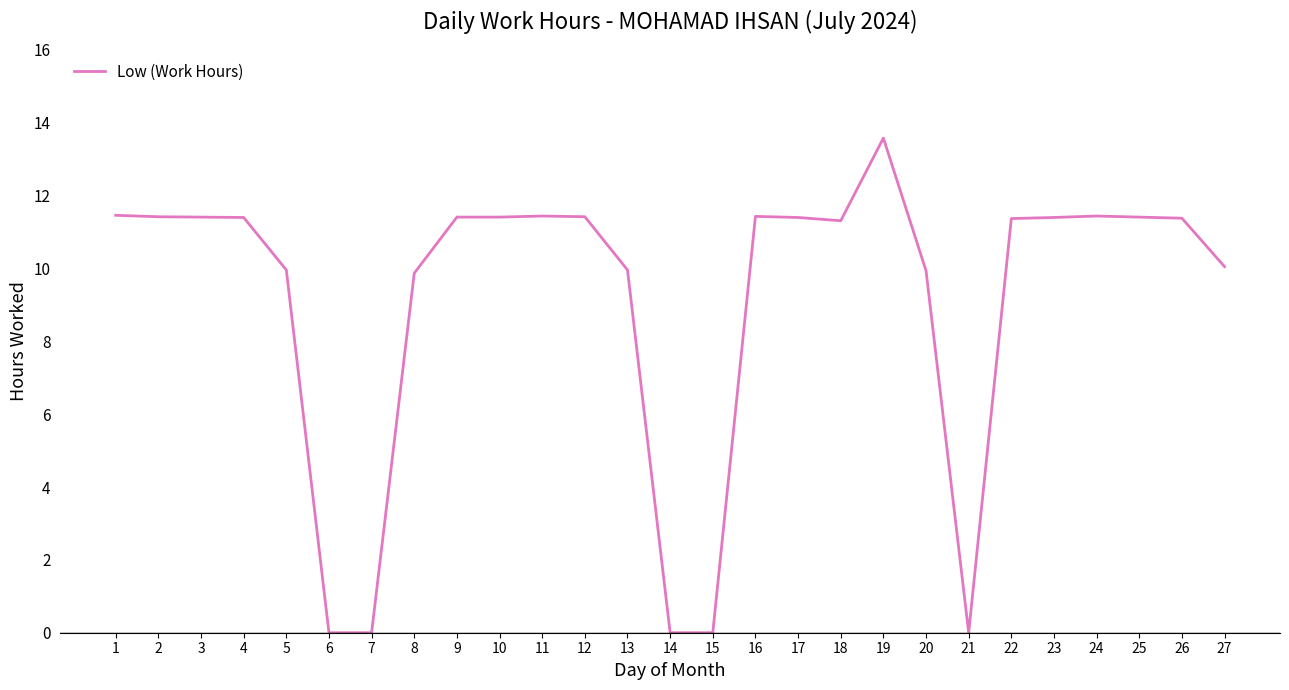

True or false: there are more than 0 points higher than both neighbors.

True